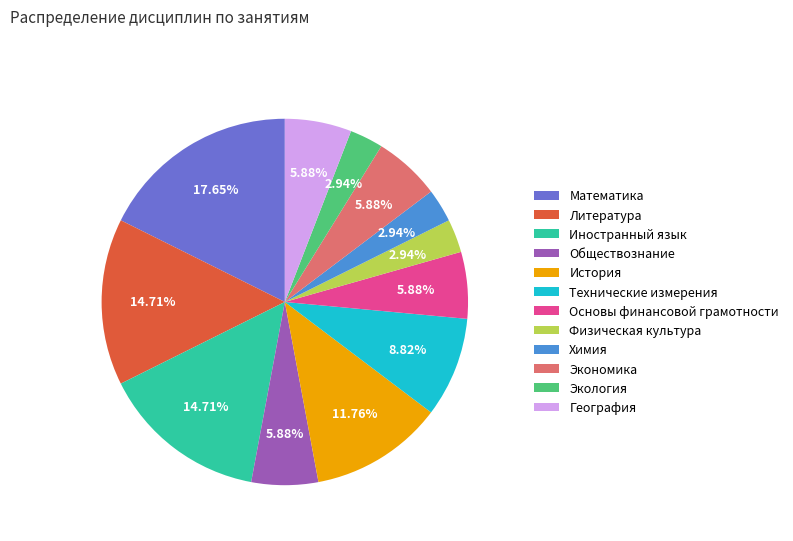

Count the number of slices in the pie.

12